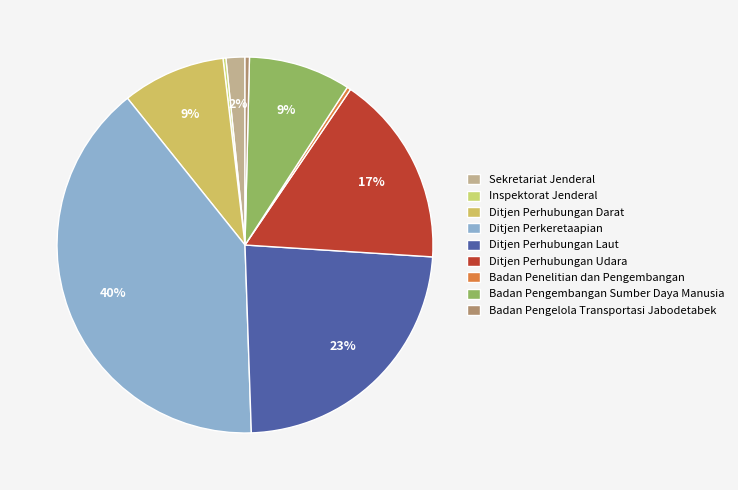

To the nearest percent, what is the average slice percentage?

11%